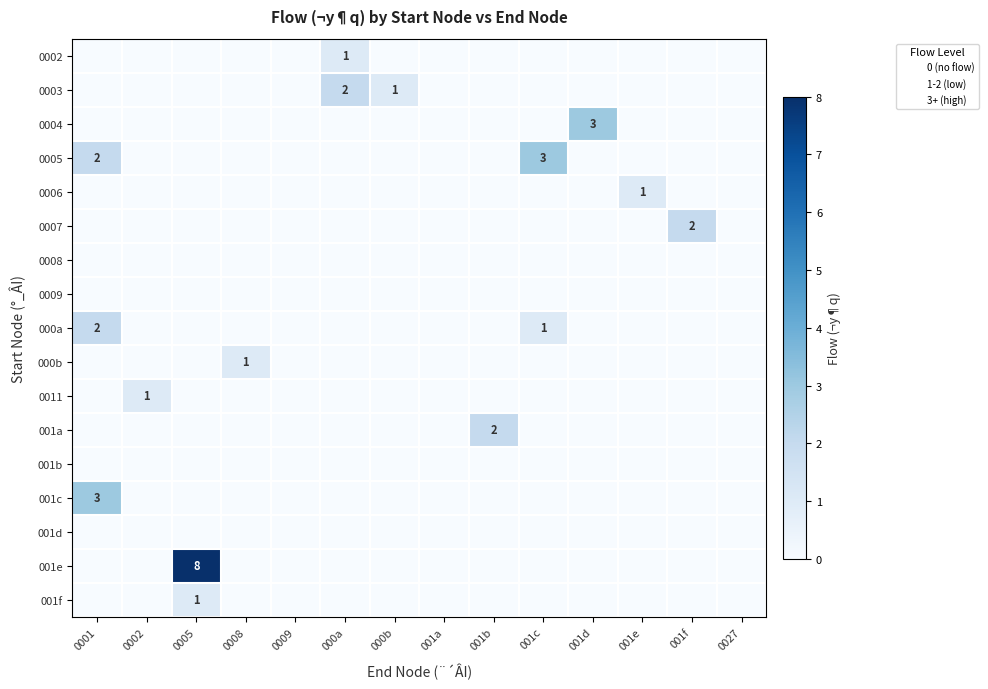

At which label does 000a reach its minimum?

0002